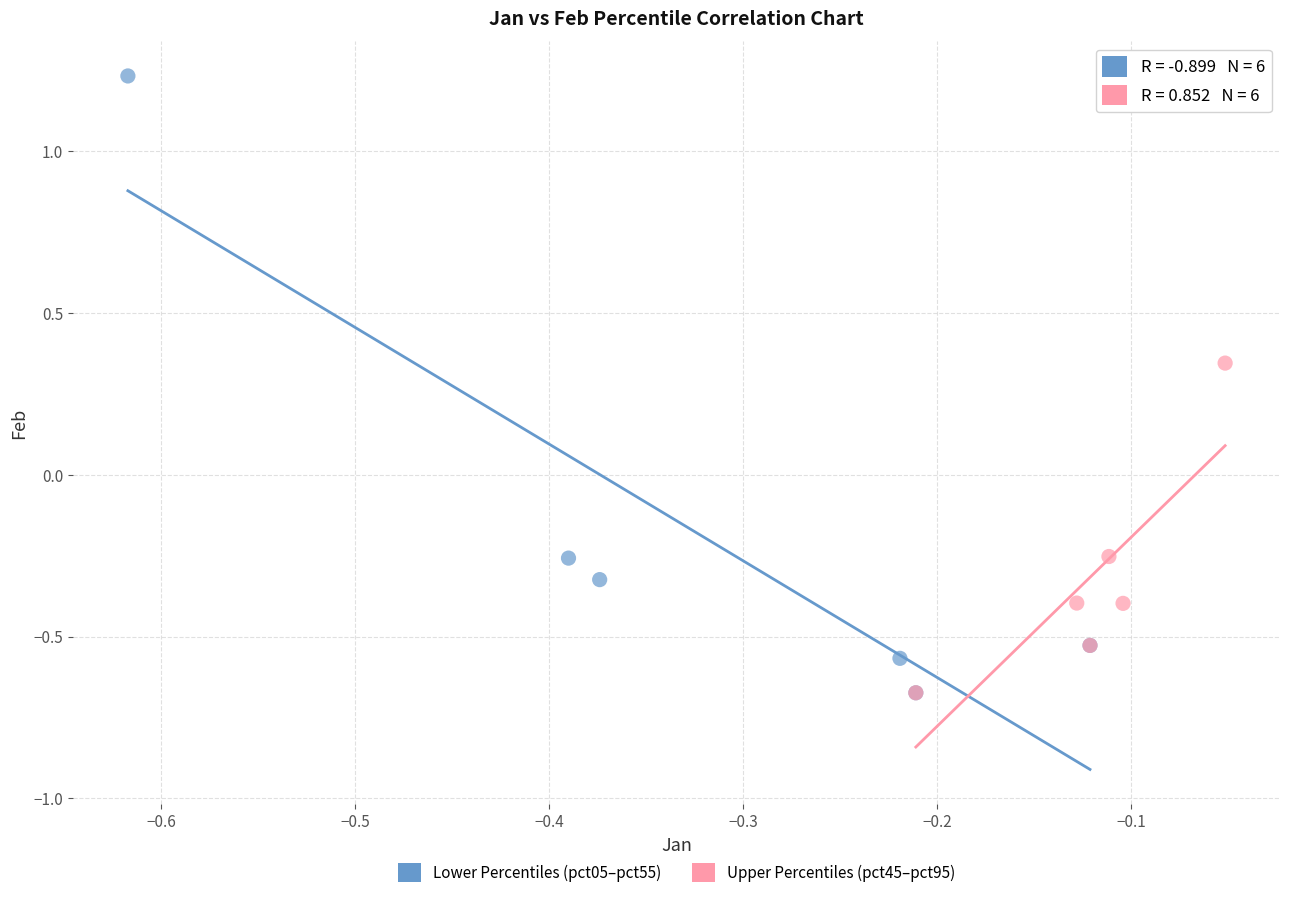

Which series reaches the maximum Y coordinate?

Lower Percentiles (pct05–pct55)